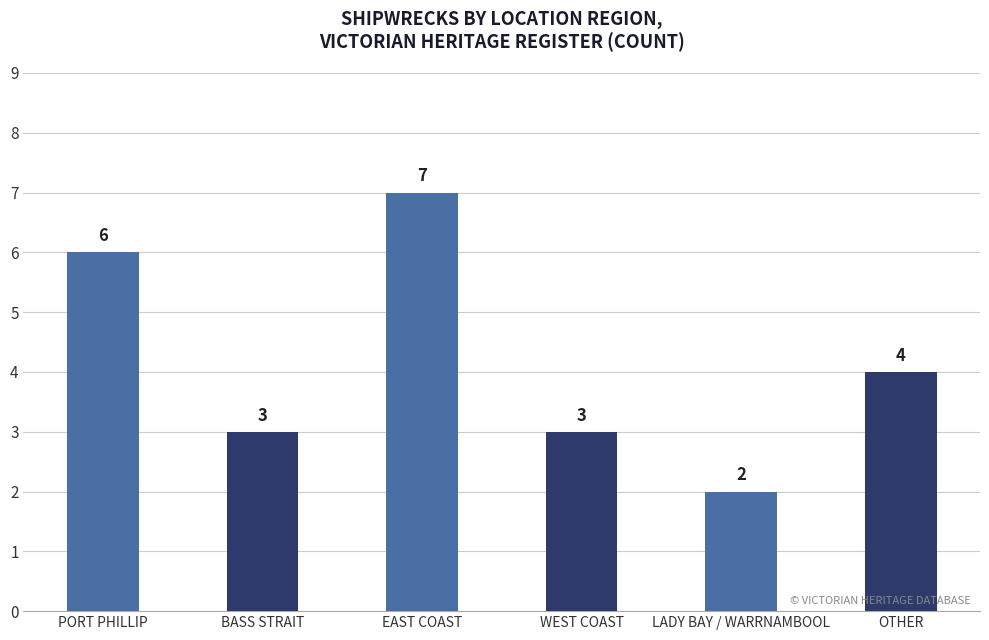

How many categories are shown in the chart?

6